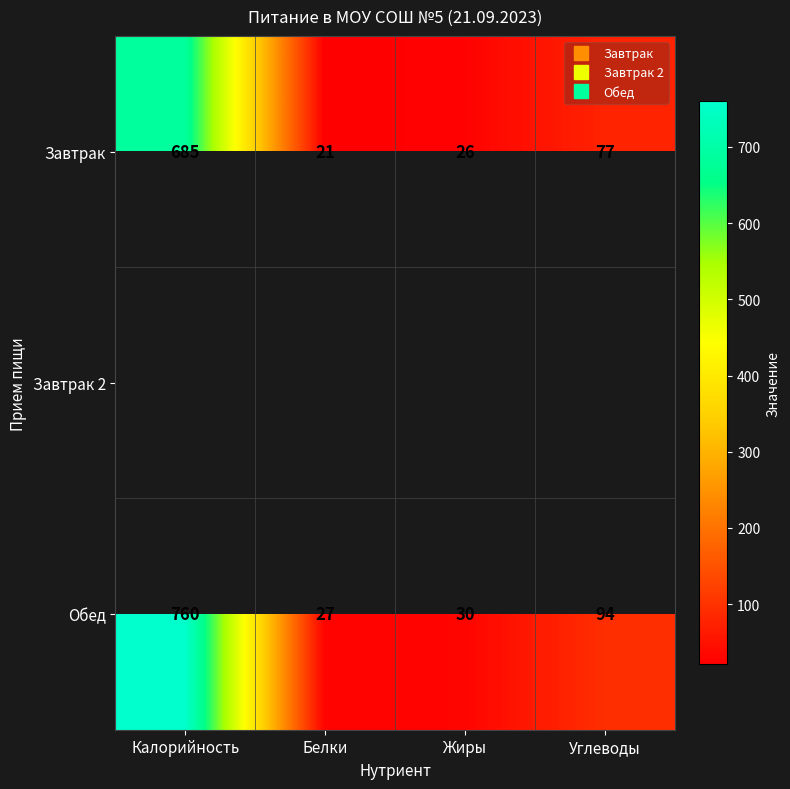

What is the average value of the Завтрак series?

202.2